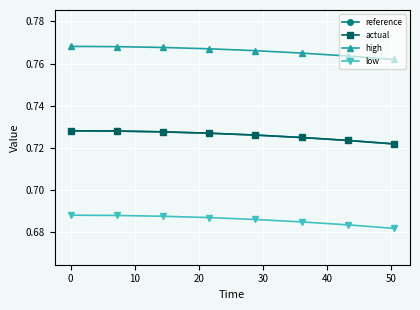

Is this an area chart (filled region under the line)?

No